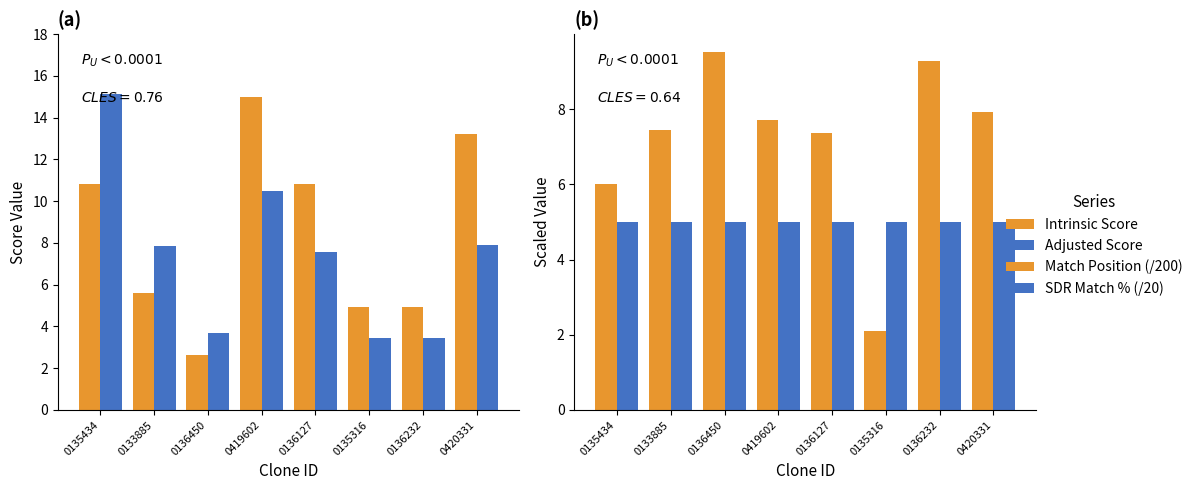

Is it true that Adjusted Score equals 5.0 at 0135316?

False